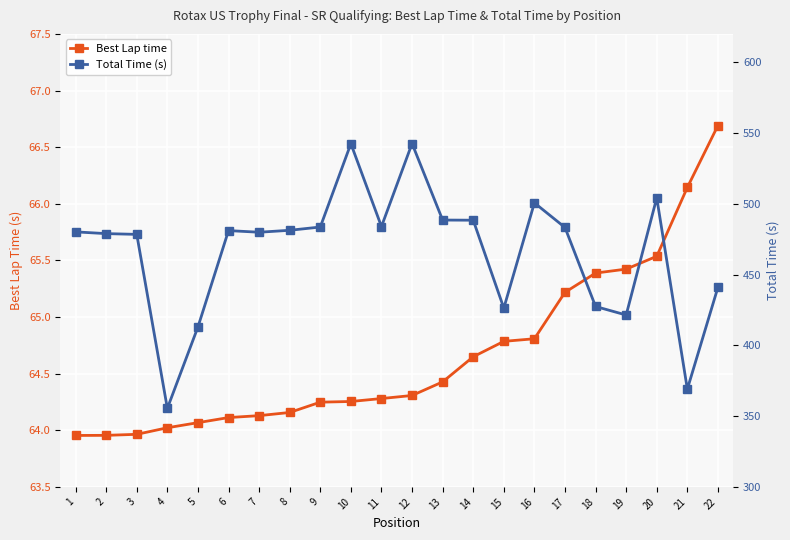

True or false: Total Time (s) and Best Lap time intersect in this chart.

False